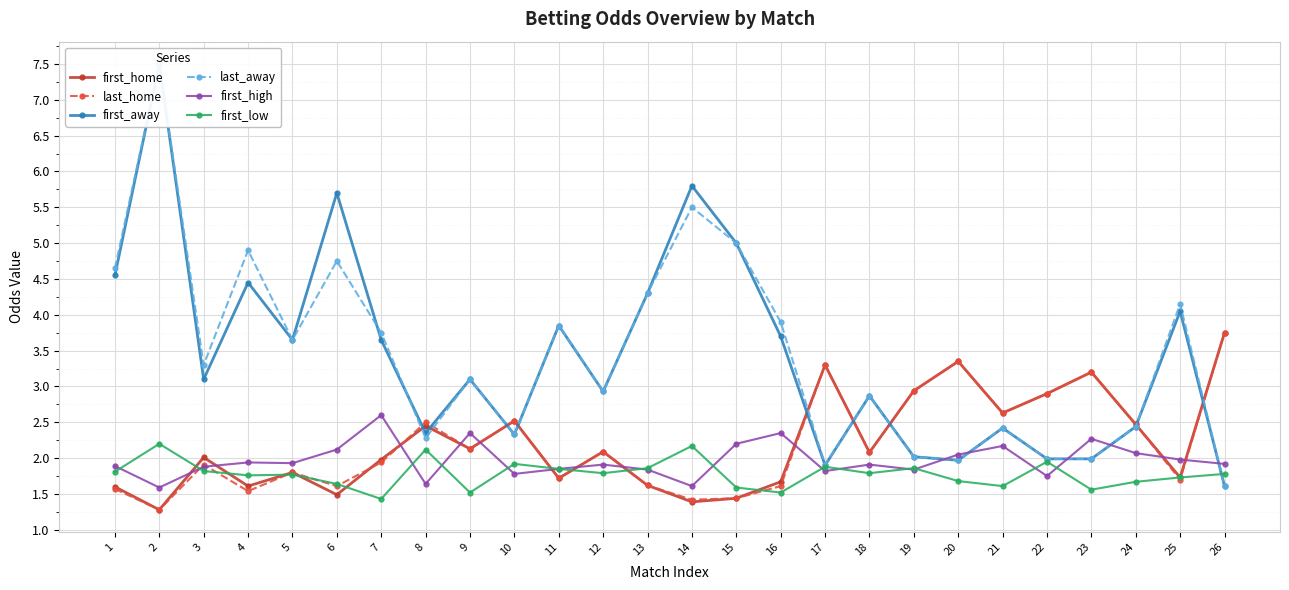

Reading right to left, what are all the values shown in this chart?

first_home: 26=3.8	25=1.7	24=2.5	23=3.2	22=2.9	21=2.6	20=3.4	19=2.9	18=2.1	17=3.3	16=1.7	15=1.4	14=1.4	13=1.6	12=2.1	11=1.7	10=2.5	9=2.1	8=2.5	7=2.0	6=1.5	5=1.8	4=1.6	3=2.0	2=1.3	1=1.6
last_home: 26=3.8	25=1.7	24=2.5	23=3.2	22=2.9	21=2.6	20=3.4	19=2.9	18=2.1	17=3.3	16=1.6	15=1.4	14=1.4	13=1.6	12=2.1	11=1.7	10=2.5	9=2.1	8=2.5	7=1.9	6=1.6	5=1.8	4=1.5	3=1.9	2=1.3	1=1.6
first_away: 26=1.6	25=4.0	24=2.4	23=2.0	22=2.0	21=2.4	20=2.0	19=2.0	18=2.9	17=1.9	16=3.7	15=5.0	14=5.8	13=4.3	12=2.9	11=3.9	10=2.3	9=3.1	8=2.4	7=3.6	6=5.7	5=3.6	4=4.5	3=3.1	2=7.5	1=4.5
last_away: 26=1.6	25=4.2	24=2.4	23=2.0	22=2.0	21=2.4	20=2.0	19=2.0	18=2.9	17=1.9	16=3.9	15=5.0	14=5.5	13=4.3	12=2.9	11=3.9	10=2.3	9=3.1	8=2.3	7=3.8	6=4.8	5=3.6	4=4.9	3=3.3	2=7.5	1=4.7
first_high: 26=1.9	25=2.0	24=2.1	23=2.3	22=1.8	21=2.2	20=2.0	19=1.8	18=1.9	17=1.8	16=2.4	15=2.2	14=1.6	13=1.8	12=1.9	11=1.9	10=1.8	9=2.4	8=1.6	7=2.6	6=2.1	5=1.9	4=1.9	3=1.9	2=1.6	1=1.9
first_low: 26=1.8	25=1.7	24=1.7	23=1.6	22=1.9	21=1.6	20=1.7	19=1.9	18=1.8	17=1.9	16=1.5	15=1.6	14=2.2	13=1.9	12=1.8	11=1.9	10=1.9	9=1.5	8=2.1	7=1.4	6=1.6	5=1.8	4=1.8	3=1.8	2=2.2	1=1.8